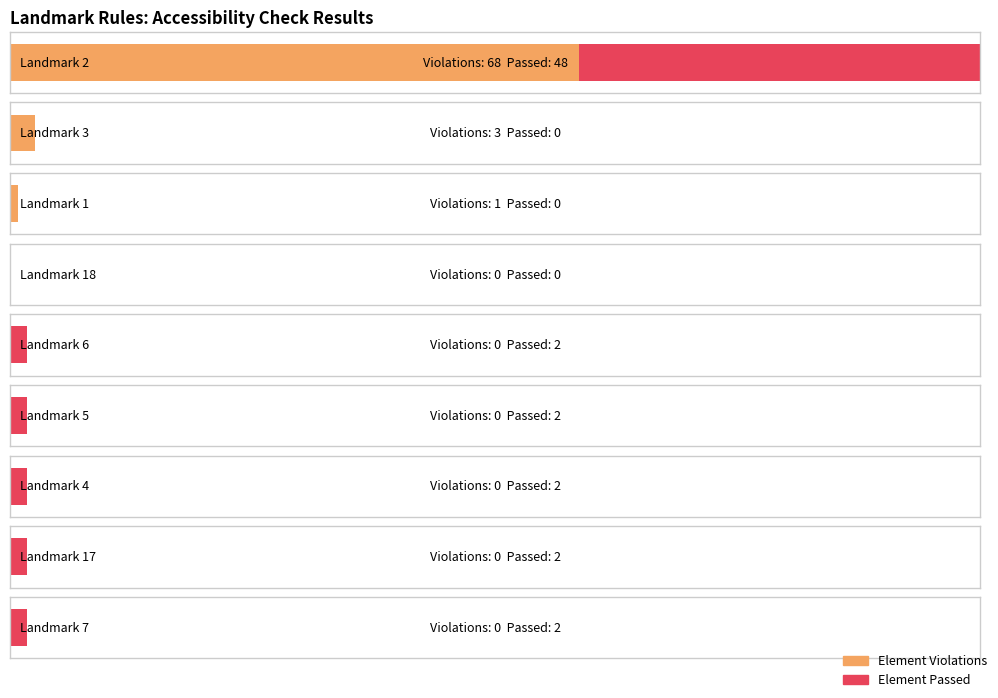

What position from the right is Landmark 2?

9